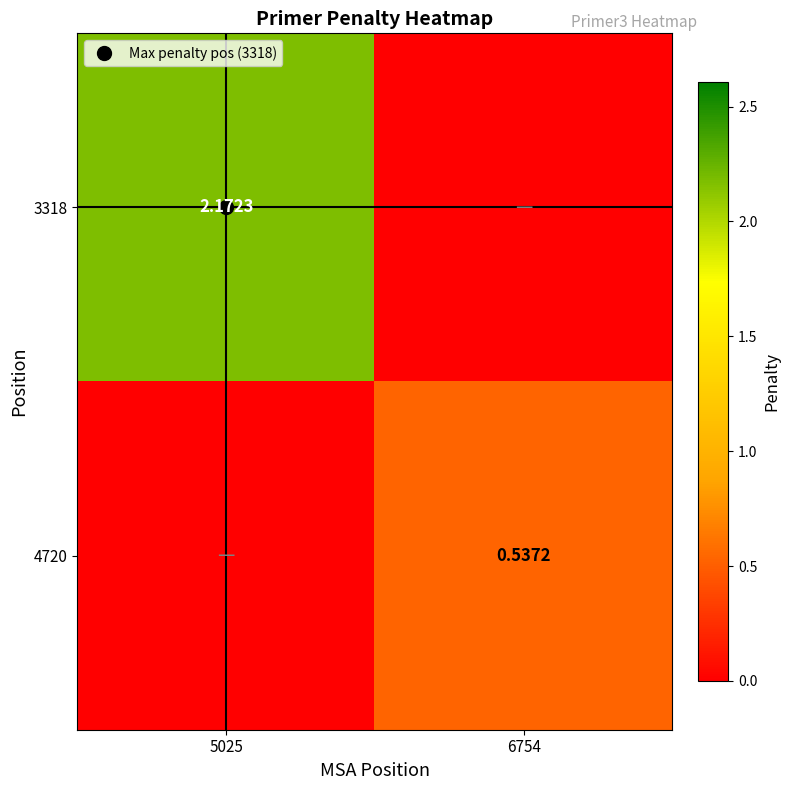

Which has a higher value, 6754 or 5025?

5025